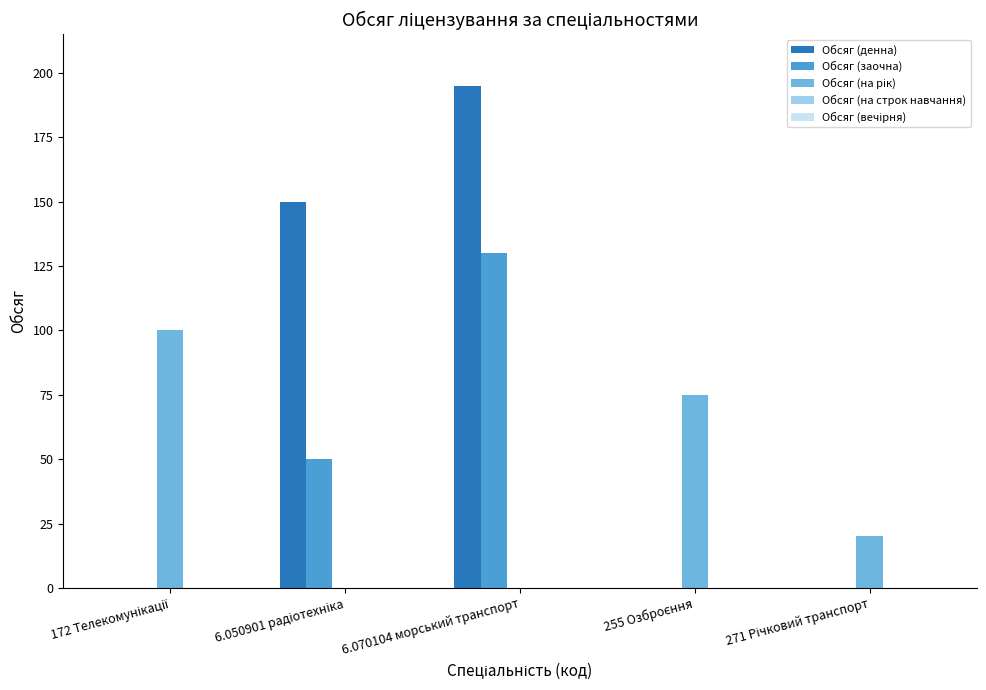

At which category is the sum across all series the highest?

6.070104 морський транспорт